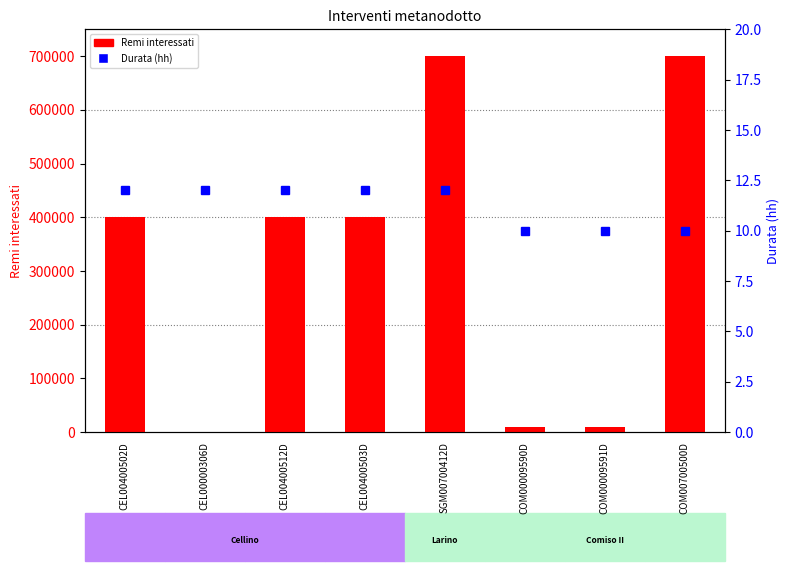

Which series has the largest total across all categories?

Remi interessati